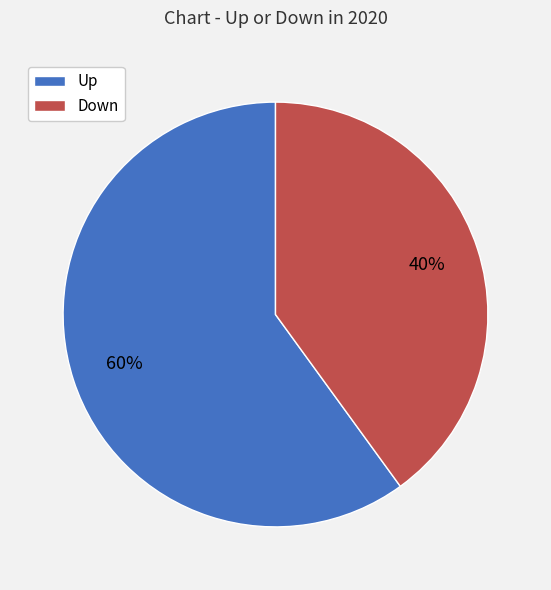

Does any single category account for the majority?

Yes